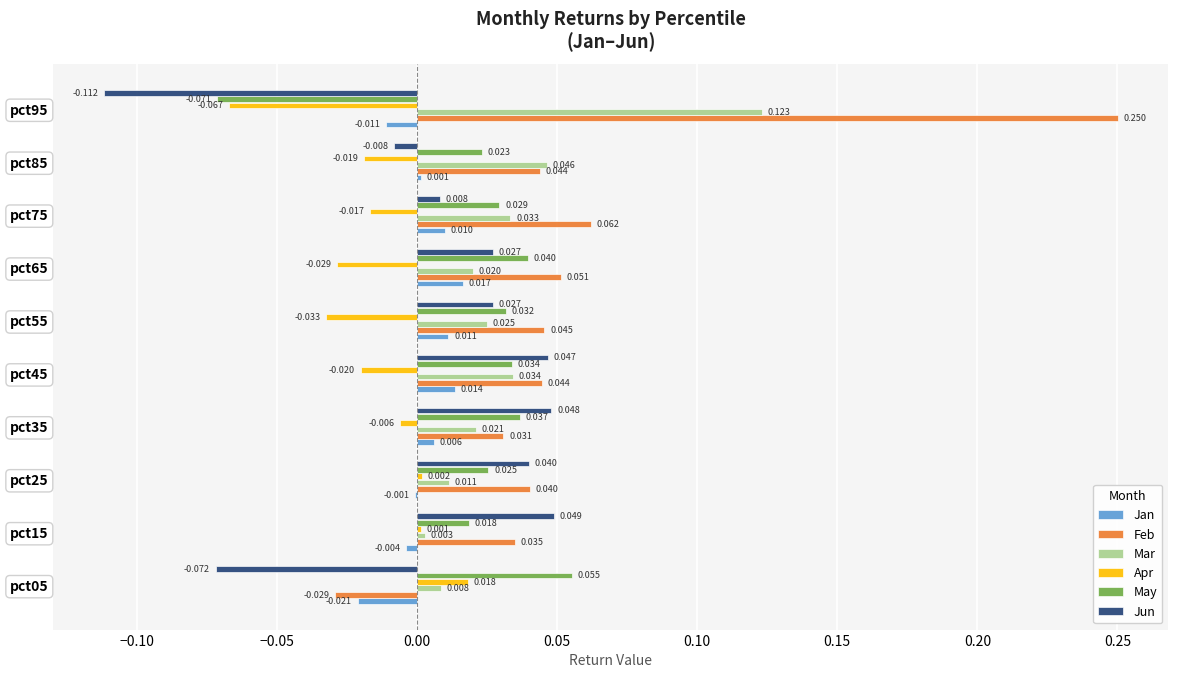

Which series changed the most between pct35 and pct65?

Apr